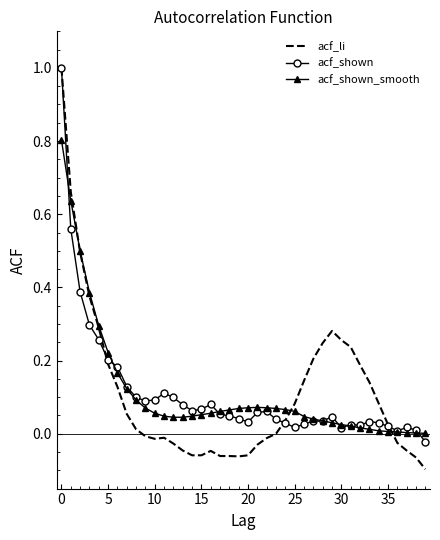

What is the greatest value displayed?

1.0